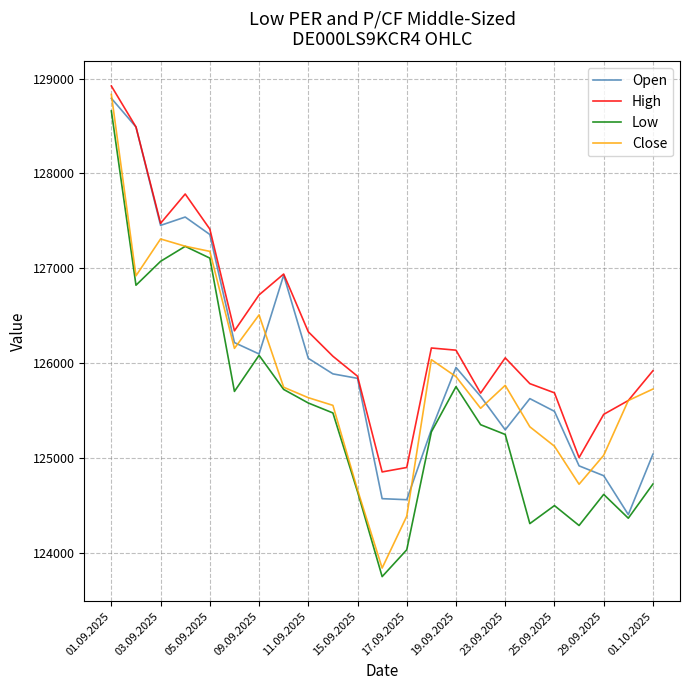

True or false: High and Low cross at least once.

False